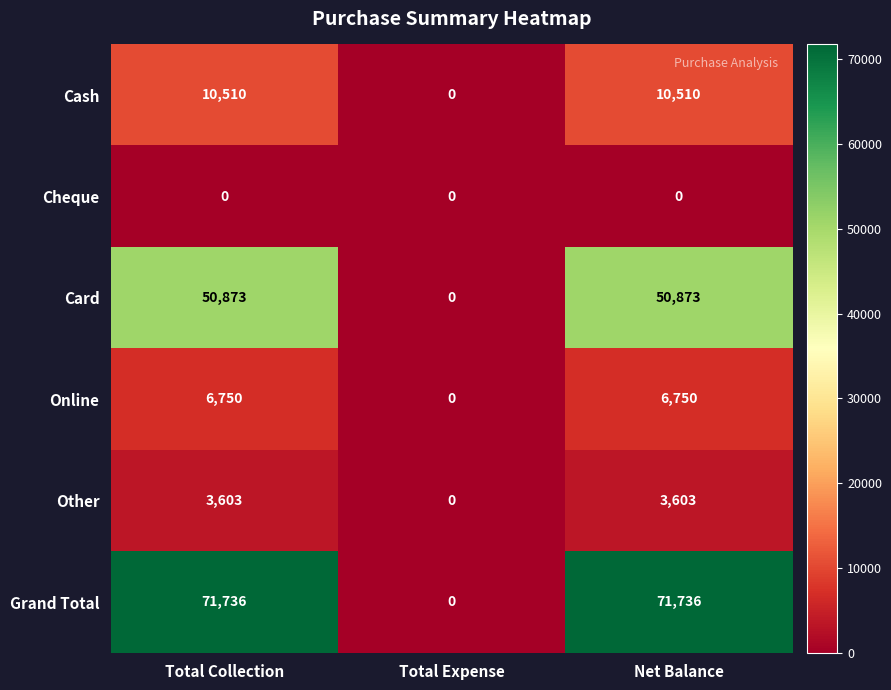

At how many categories does at least one series exceed 16502?

2